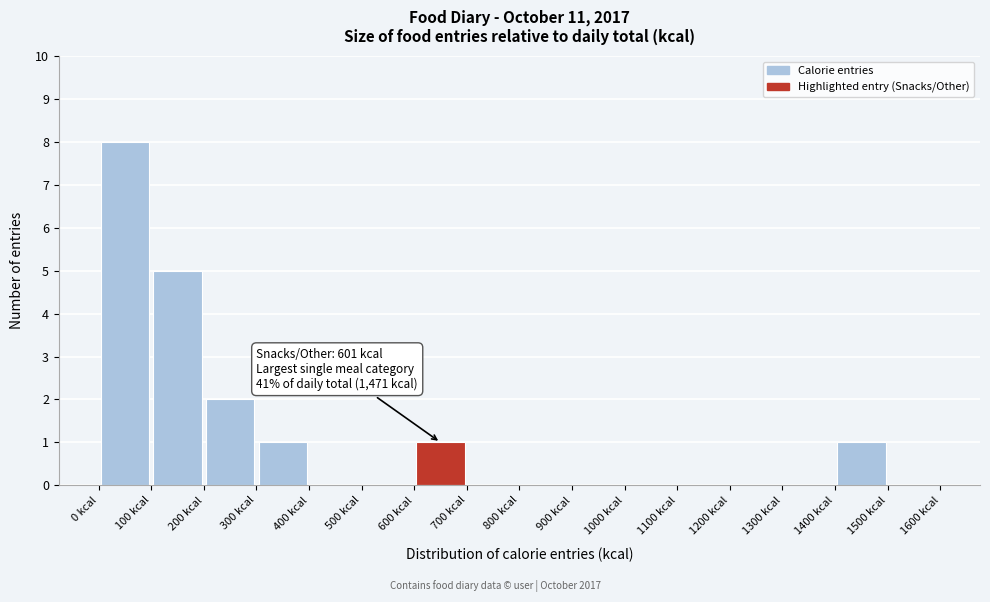

Over which range of the x-axis is the bar tallest?

0 to 100